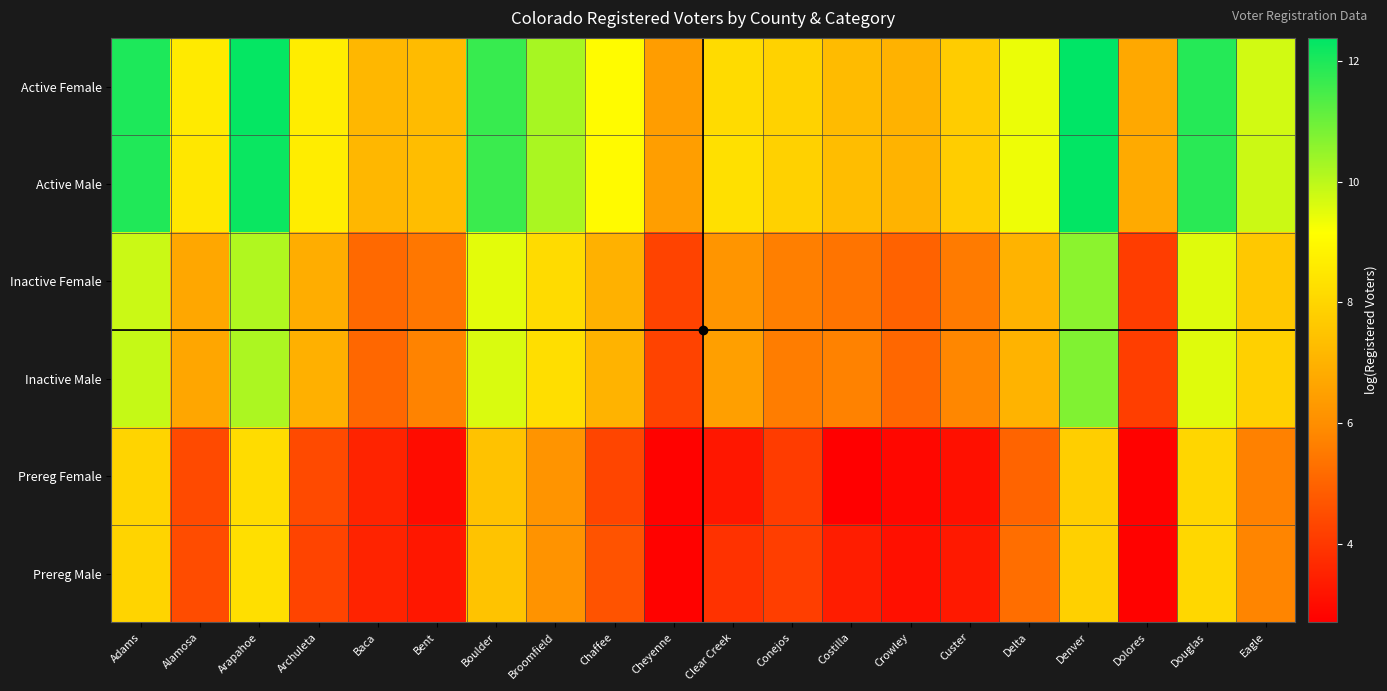

Which has a higher value, Chaffee or Douglas?

Douglas